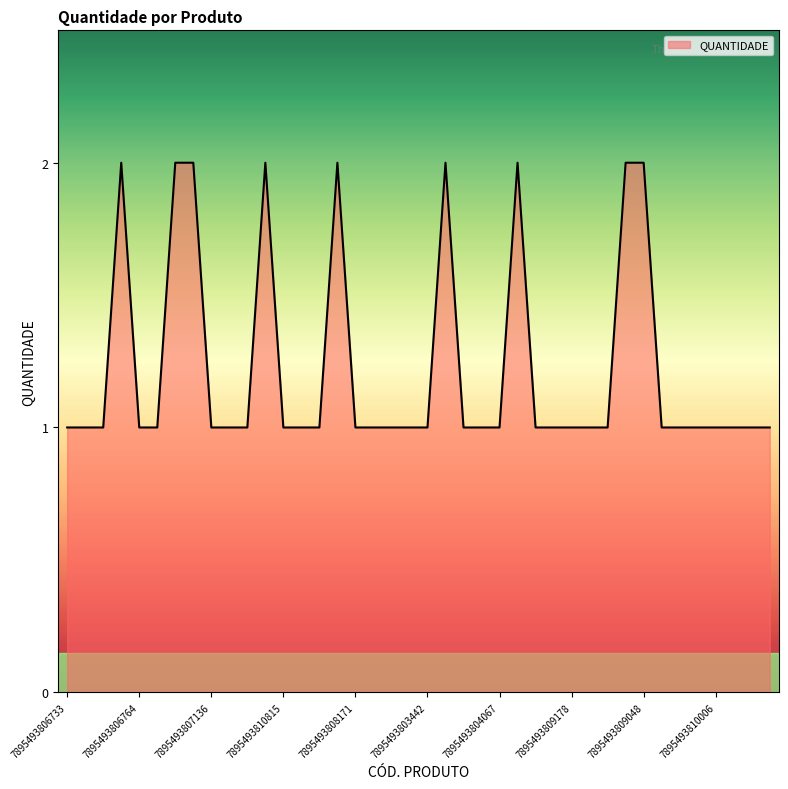

True or false: the data has more than 1 interior local peaks.

True